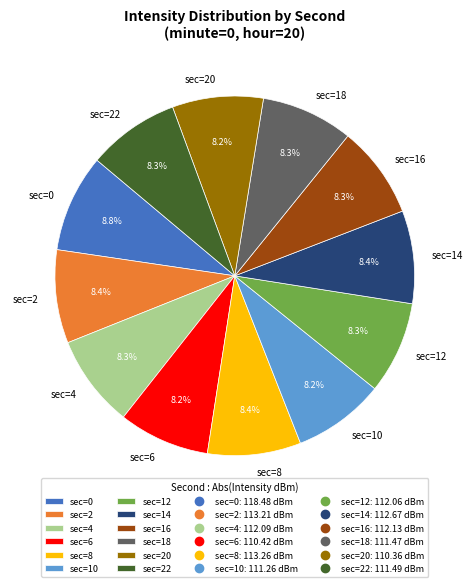

Do sec=12 and sec=20 together represent more than half of the pie?

No